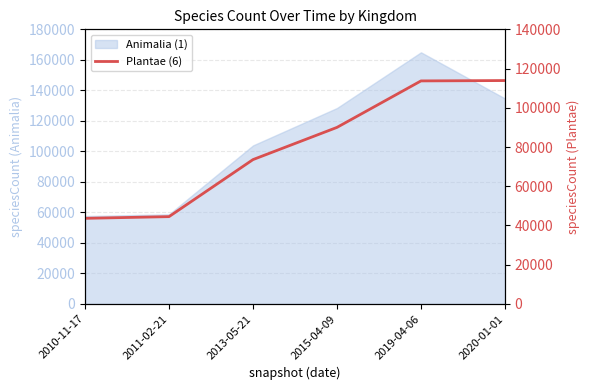

Count the number of categories in the chart.

6